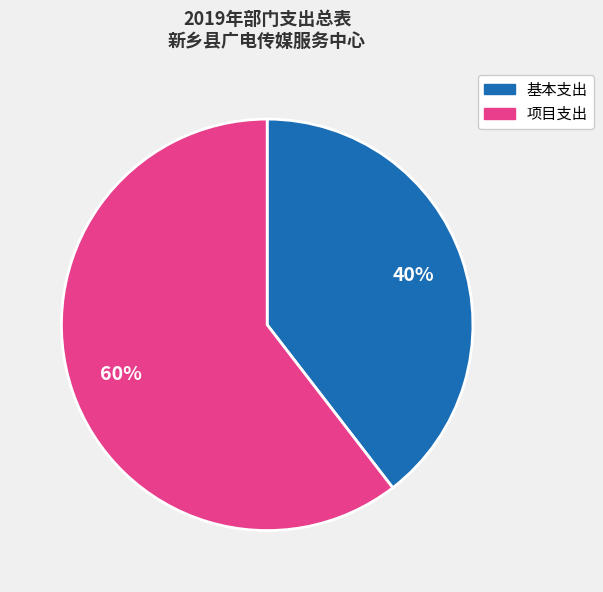

What percentage is the 项目支出 slice, to the nearest percent?

60%